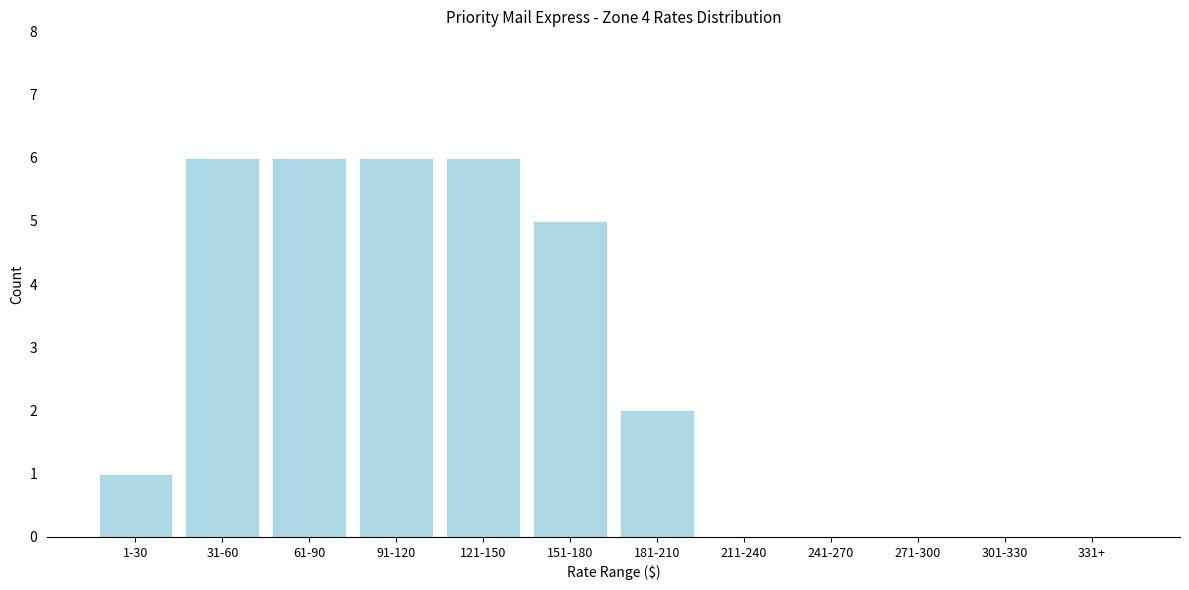

Reading left to right, transcribe all the data shown in this chart.

1-30=1	31-60=6	61-90=6	91-120=6	121-150=6	151-180=5	181-210=2	211-240=0	241-270=0	271-300=0	301-330=0	331+=0